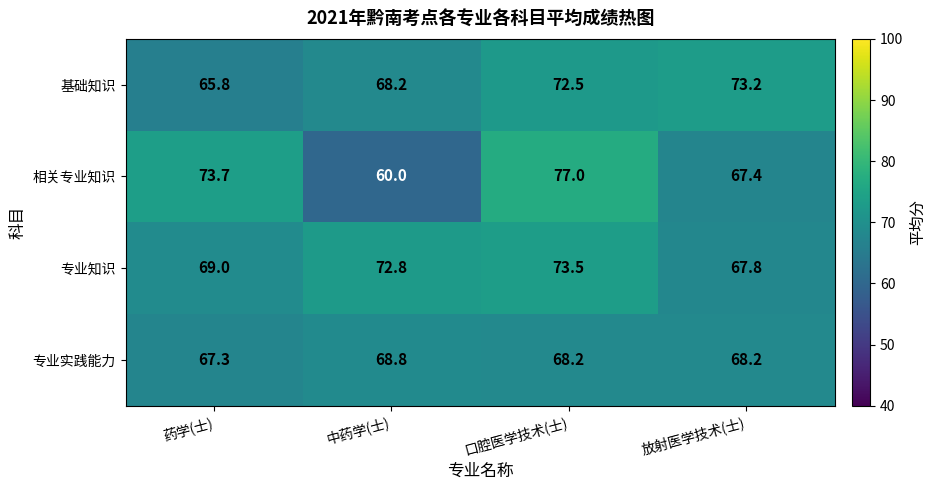

What is the difference between the maximum and minimum values in the 相关专业知识 series?

17.0